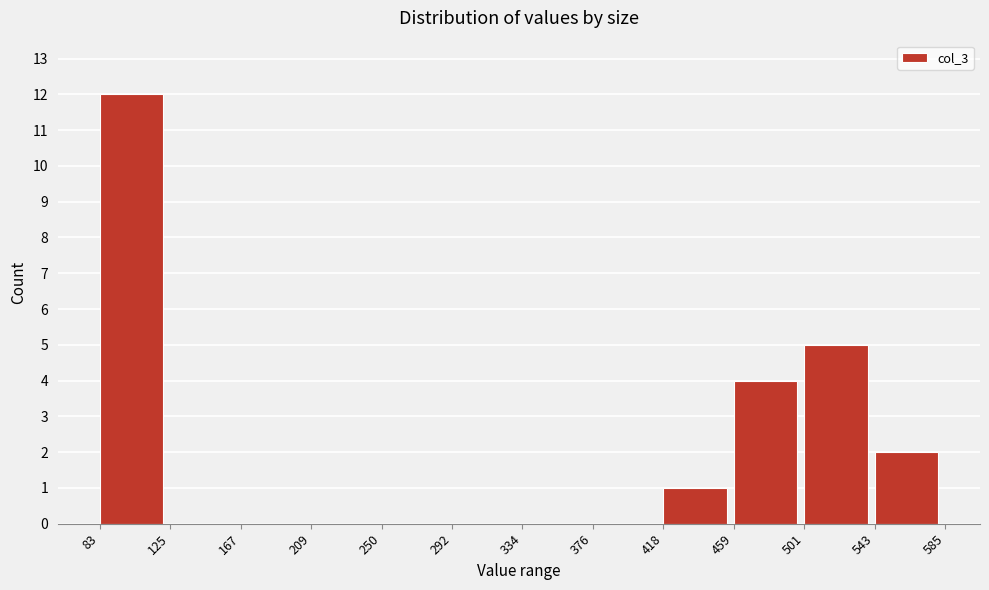

Which range on the x-axis has the tallest bar?

83 to 125